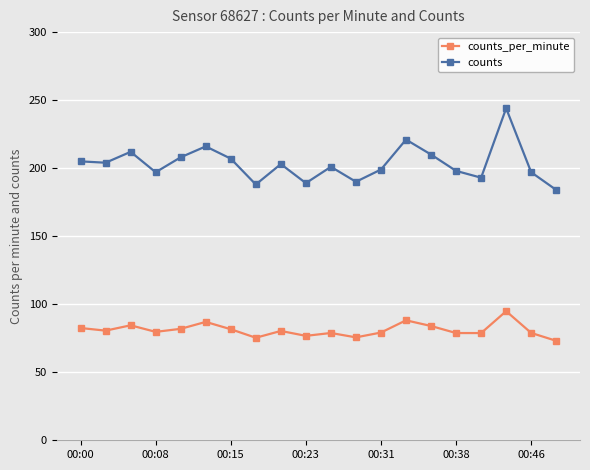

Which series has the largest total across all categories?

counts